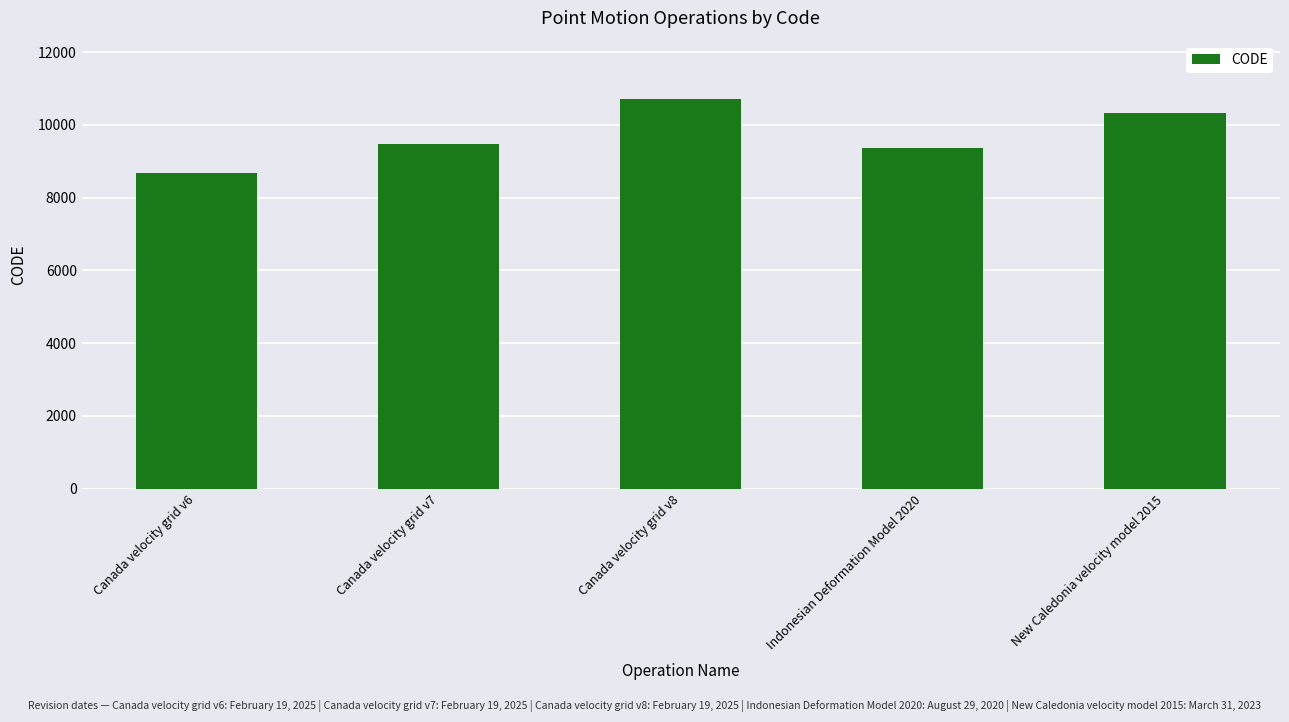

List the labels in order of value, largest first.

Canada velocity grid v8, New Caledonia velocity model 2015, Canada velocity grid v7, Indonesian Deformation Model 2020, Canada velocity grid v6